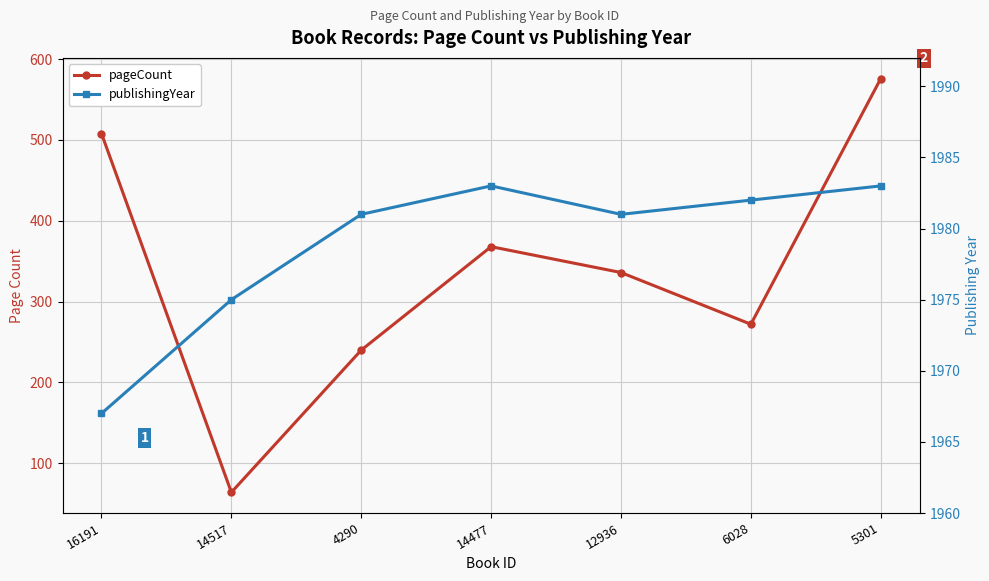

At which label does pageCount first exceed 336?

16191